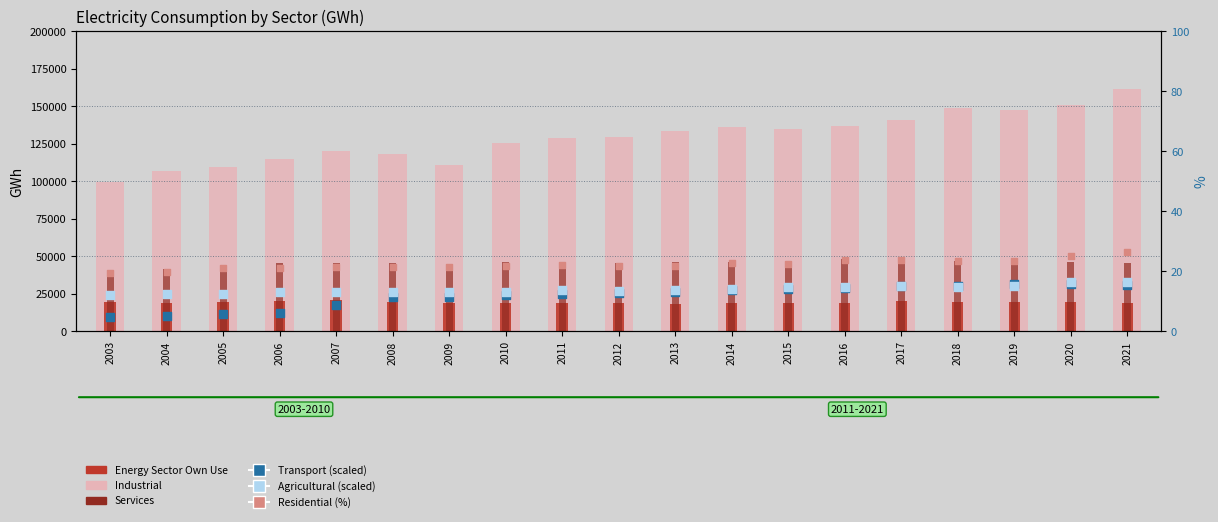

Which series has the largest Y range (max minus min)?

Industrial